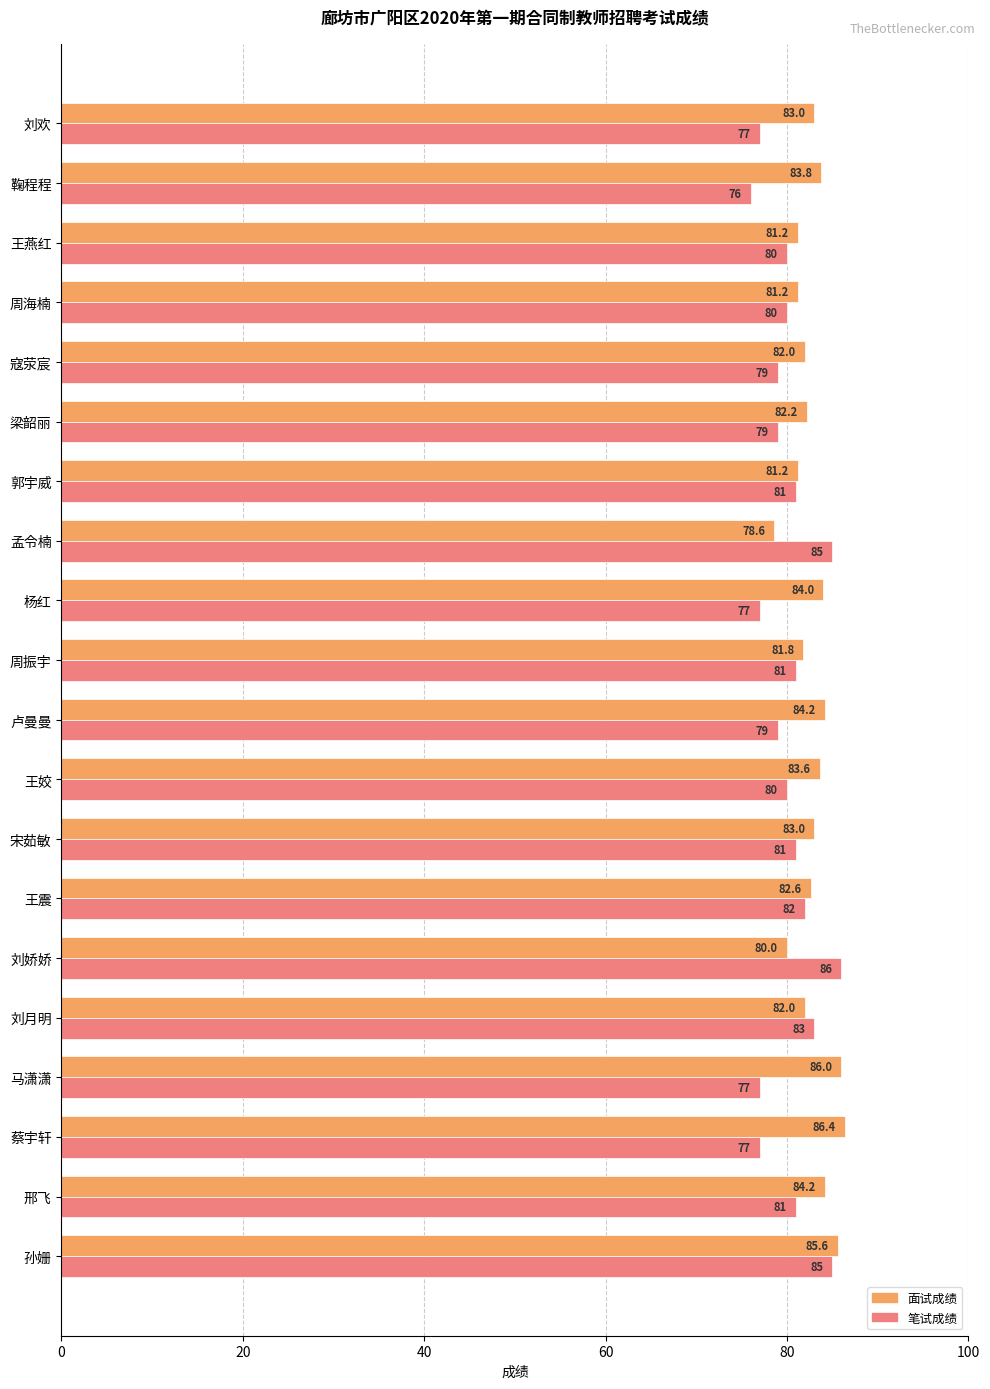

Between 刘娇娇 and 周振宇, which series saw the biggest shift?

笔试成绩